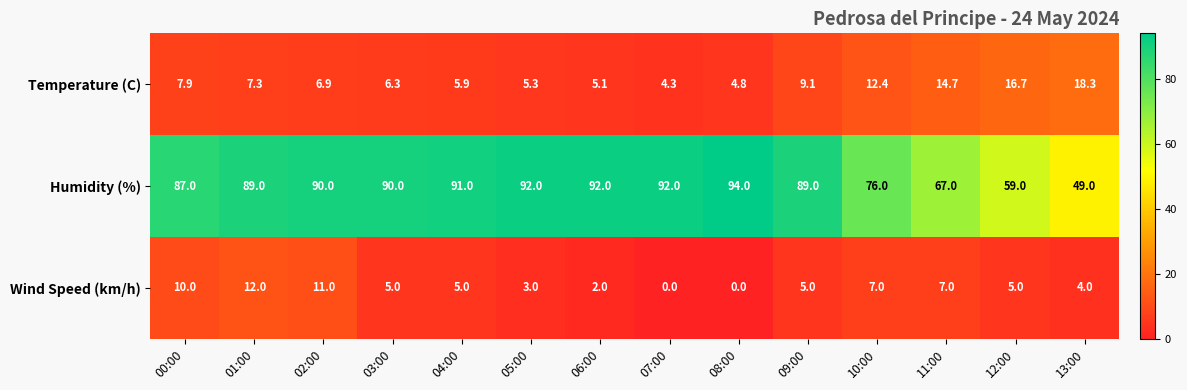

Is it true that Temperature (C) equals 10.5 at 03:00?

False